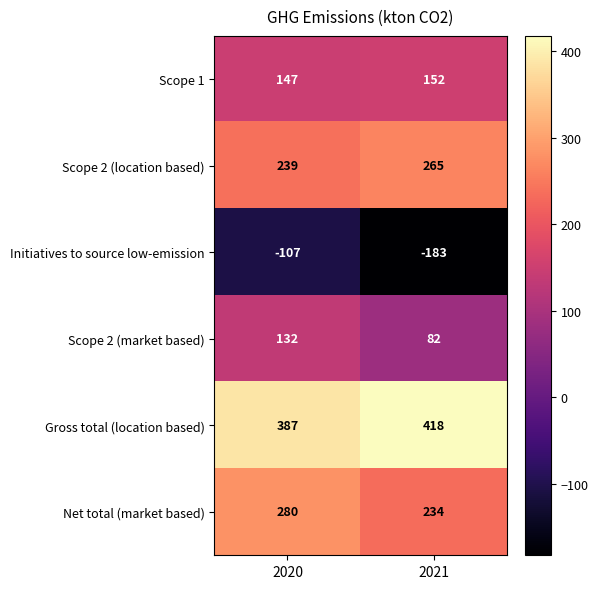

Between 2020 and 2021, which series saw the biggest shift?

Initiatives to source low-emission